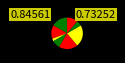

Count the number of slices in the pie.

8